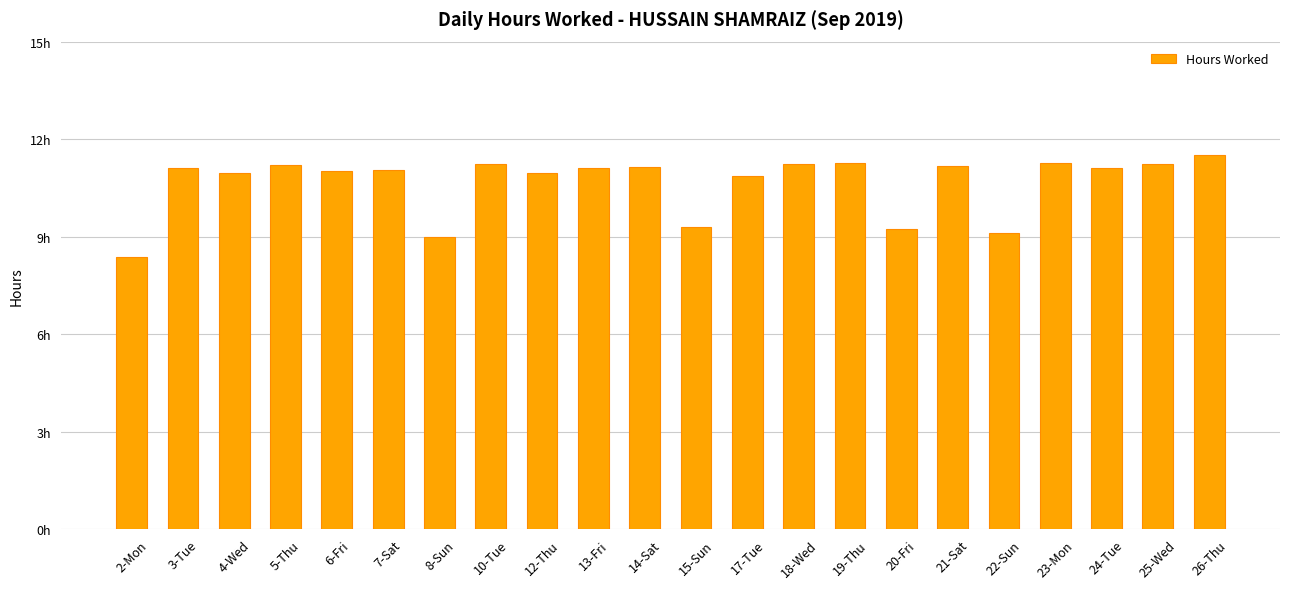

Between 25-Wed and 12-Thu, which is larger?

25-Wed